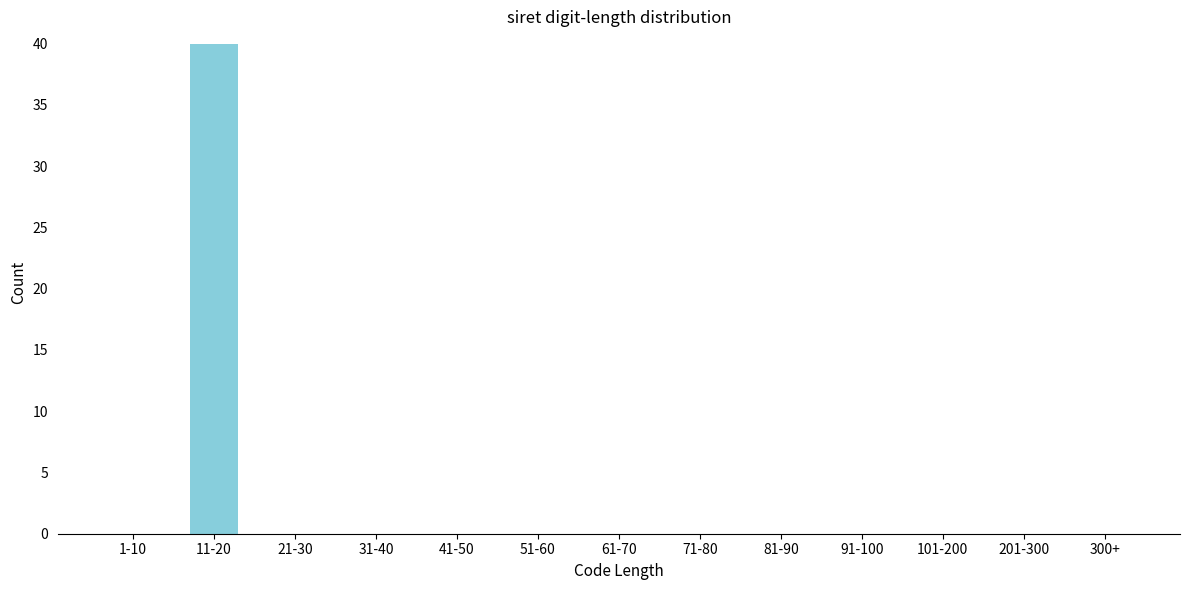

Reading right to left, list all the values displayed in this chart.

300+=0	201-300=0	101-200=0	91-100=0	81-90=0	71-80=0	61-70=0	51-60=0	41-50=0	31-40=0	21-30=0	11-20=40	1-10=0